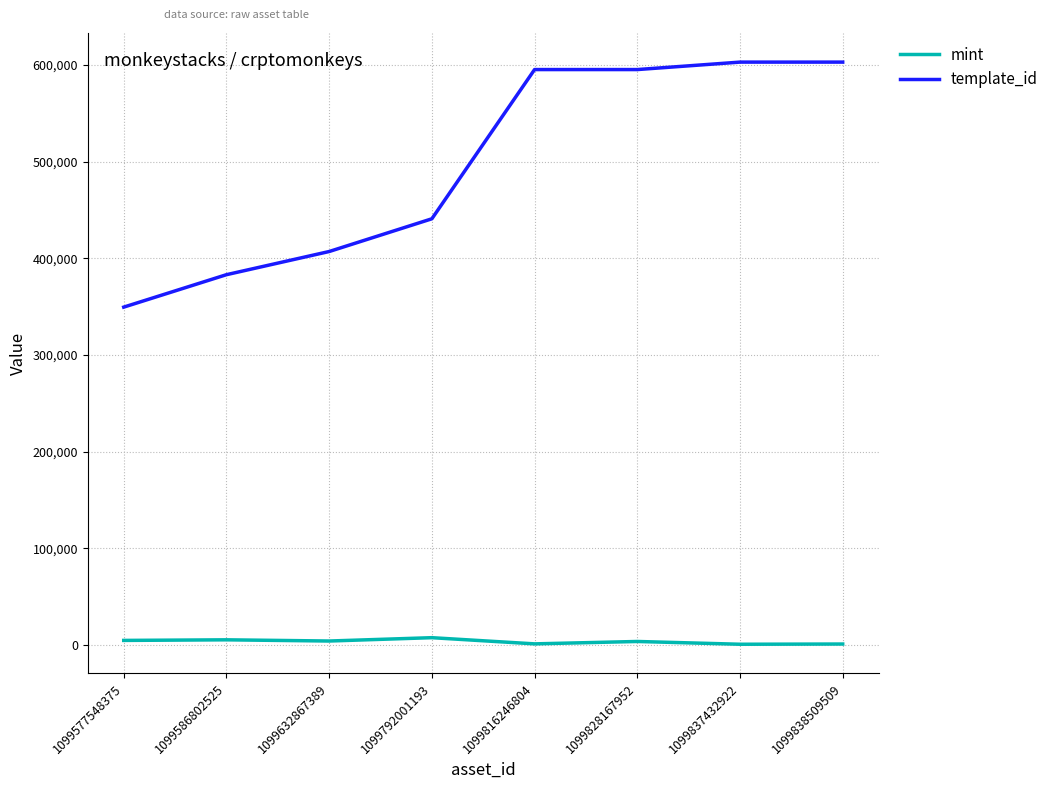

The value of template_id at 1099792001193 is 440886. True or false?

True